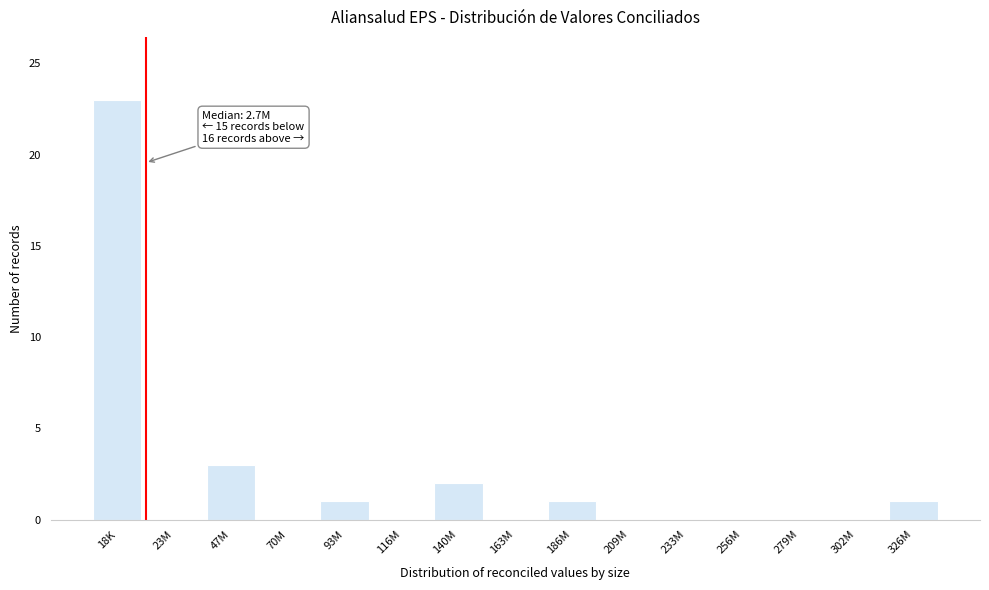

Reading left to right, what are all the values shown in this chart?

18K=23	23M=0	47M=3	70M=0	93M=1	116M=0	140M=2	163M=0	186M=1	209M=0	233M=0	256M=0	279M=0	302M=0	326M=1